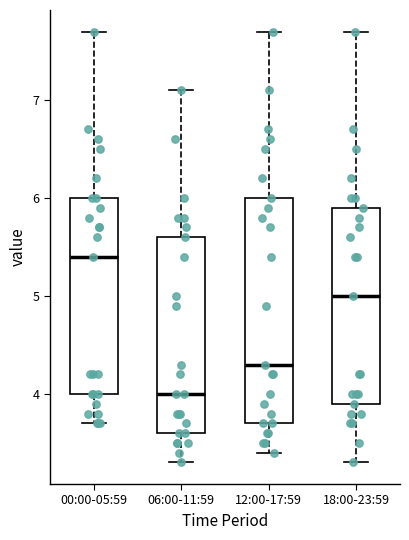

Where does the median line of the box for 18:00-23:59 sit on the y-axis? The values are not printed on the chart, so give them approximately, as read against the axis.

5.0